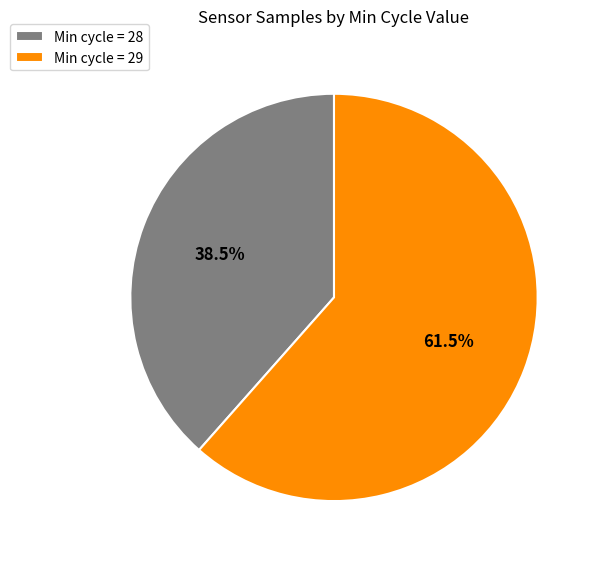

What percentage do Min cycle = 28 and Min cycle = 29 together represent?

100.0%